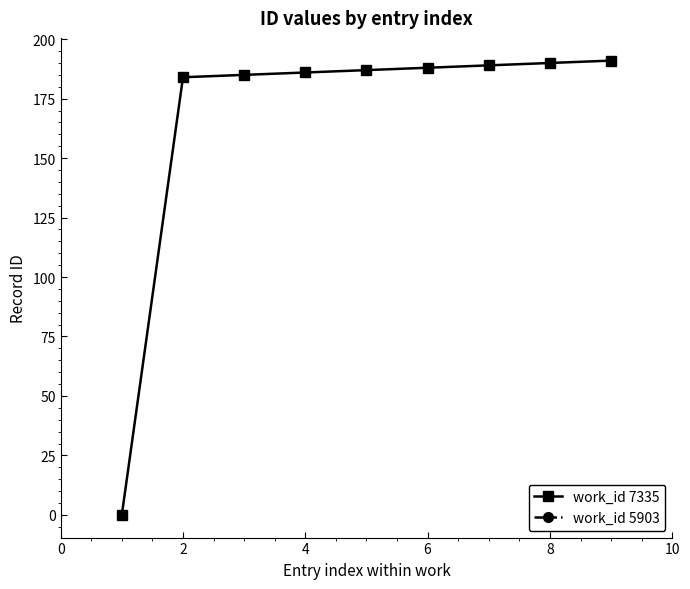

What is the highest value of the work_id 7335 series?

191